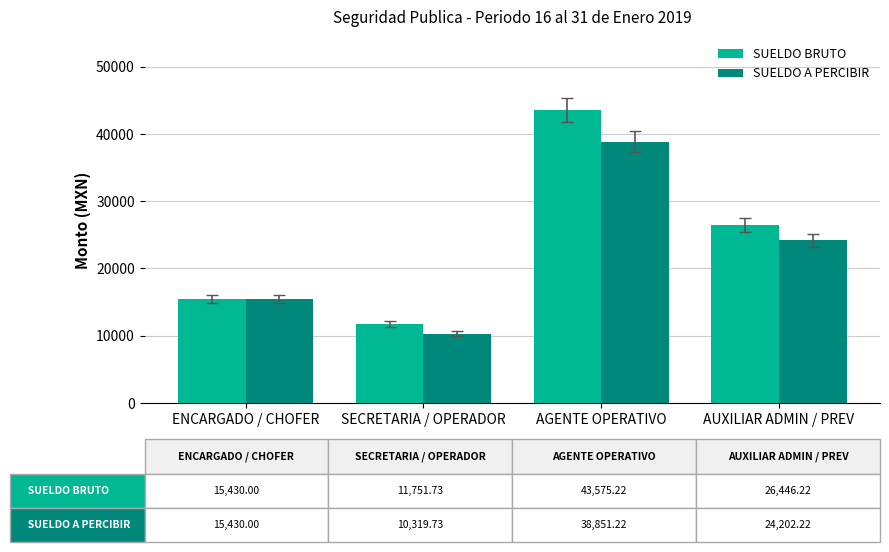

At which label does SUELDO A PERCIBIR reach its peak?

AGENTE OPERATIVO